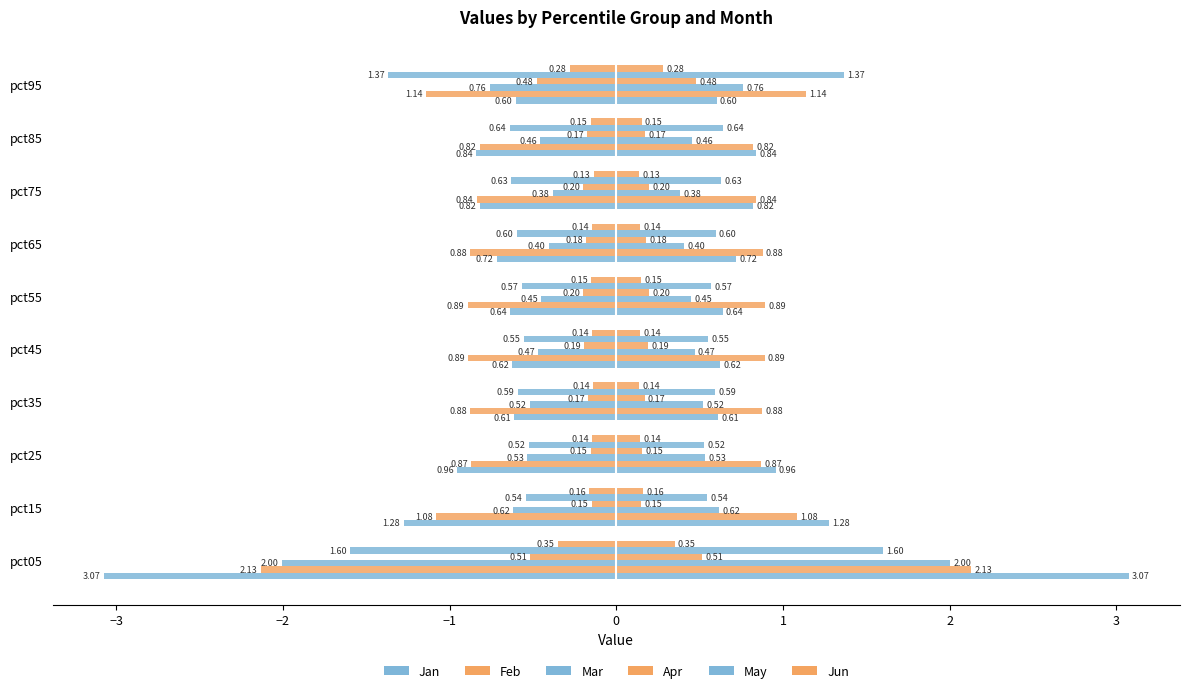

How many categories are shown in the chart?

10